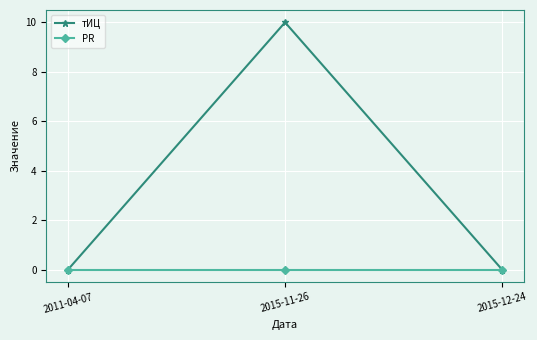

Which series has the largest total across all categories?

тИЦ